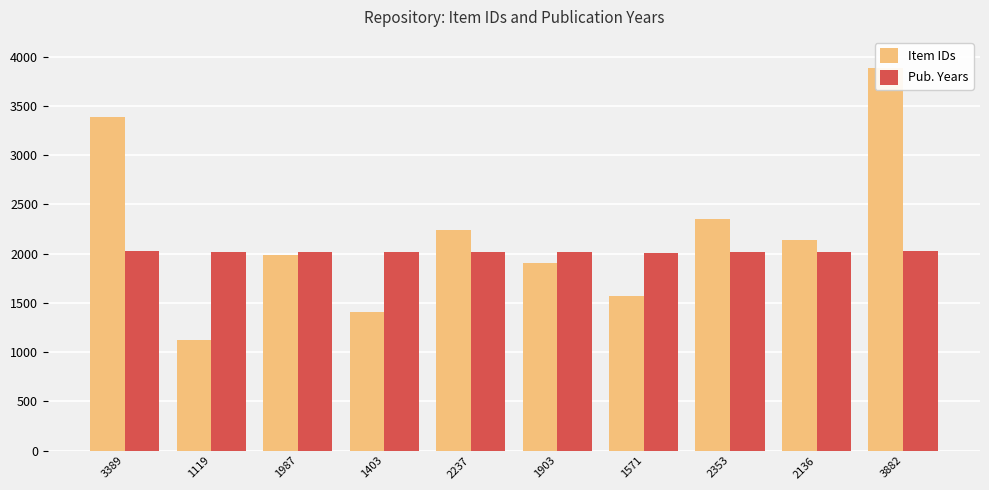

Which label corresponds to the largest value in the chart?

3882